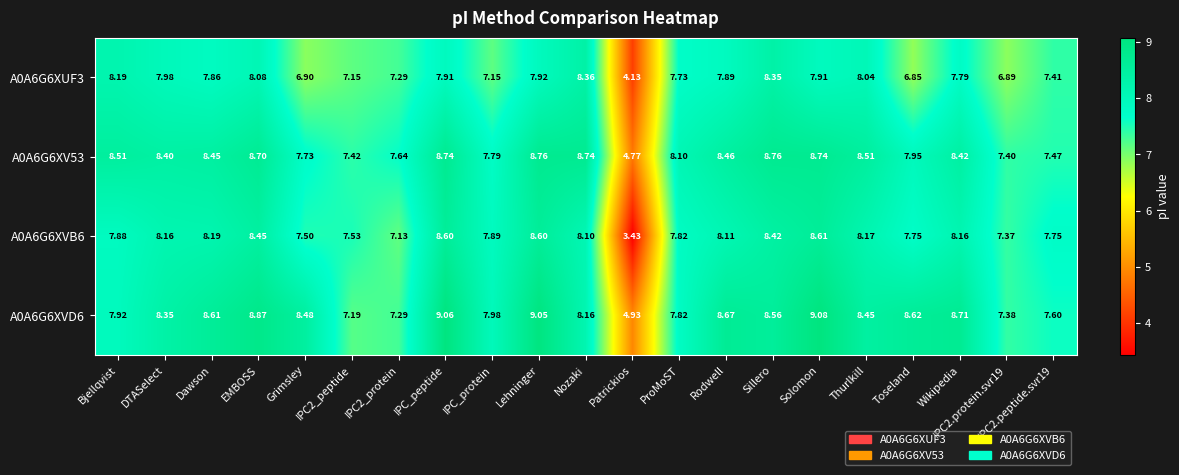

Count the number of data series in this chart.

4